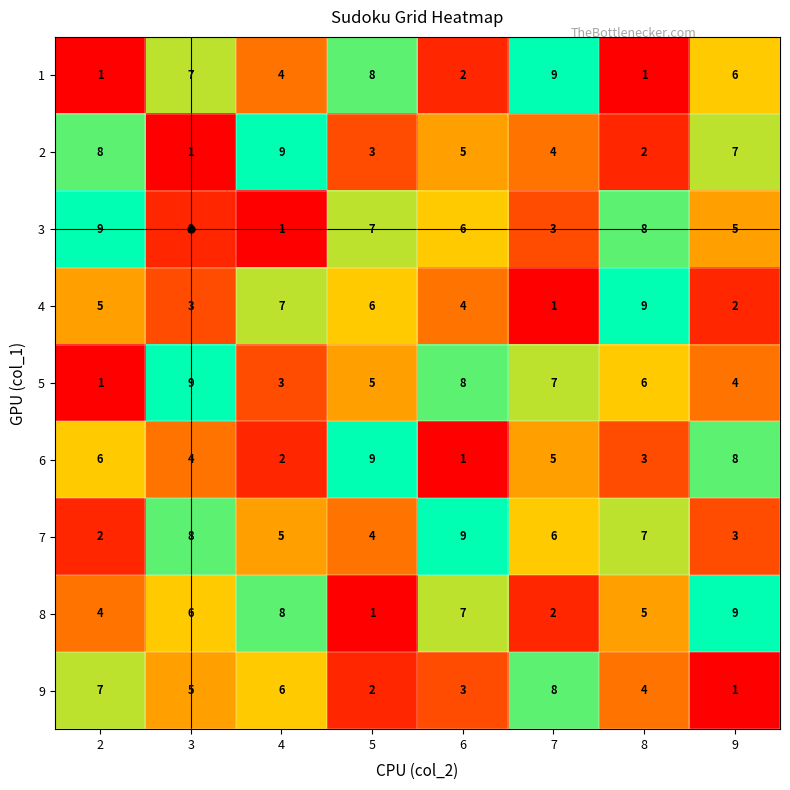

What is the sum of the 7 values at 3 and 8?

15